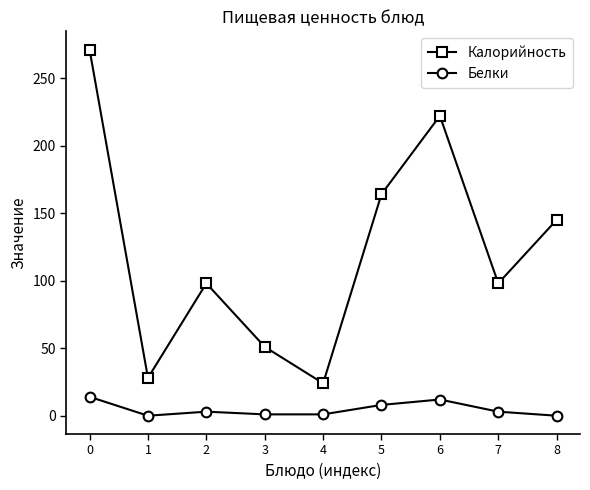

What is the maximum value for Белки?

14